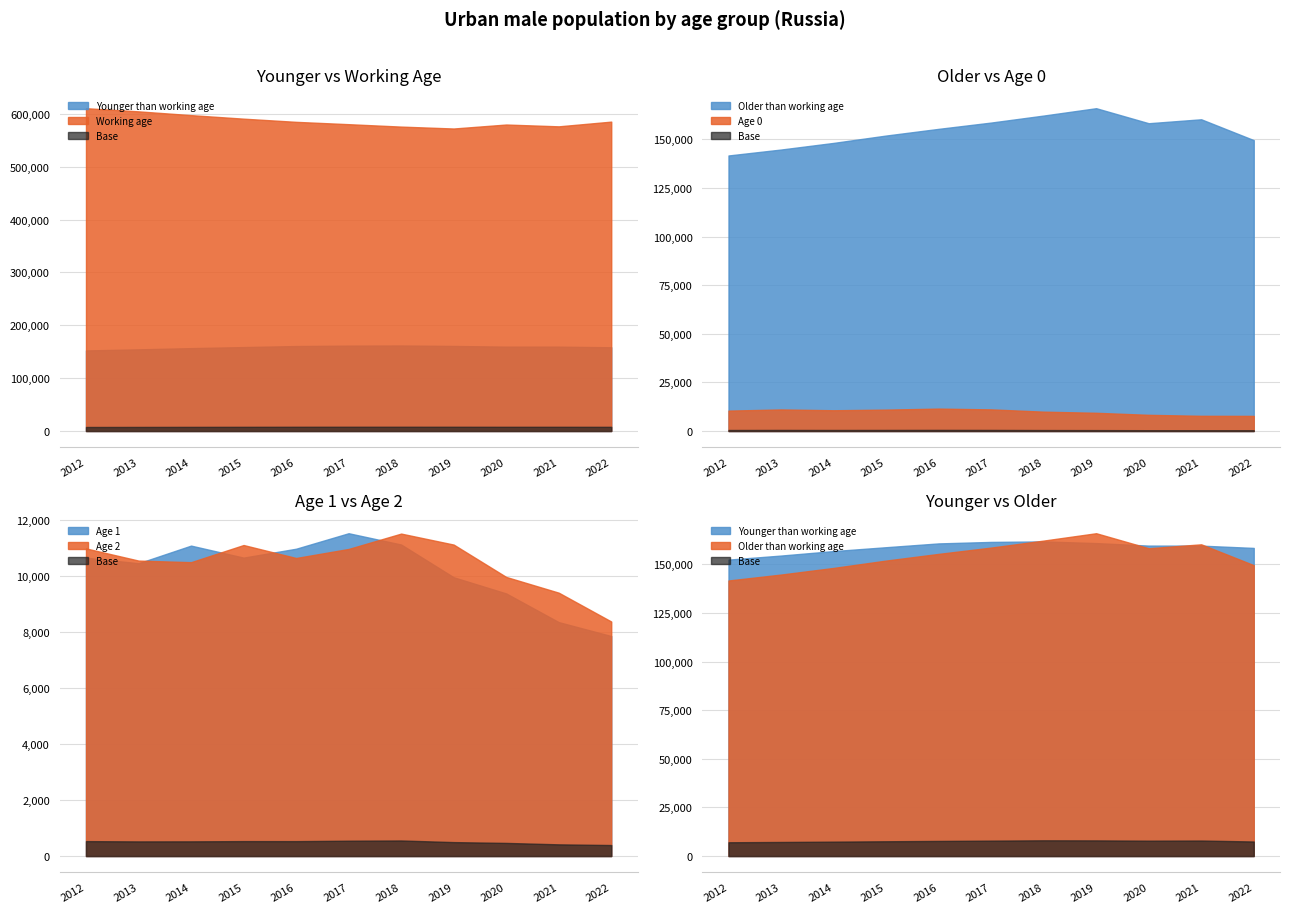

Where is Older than working age nearest to the value 153811?

2016